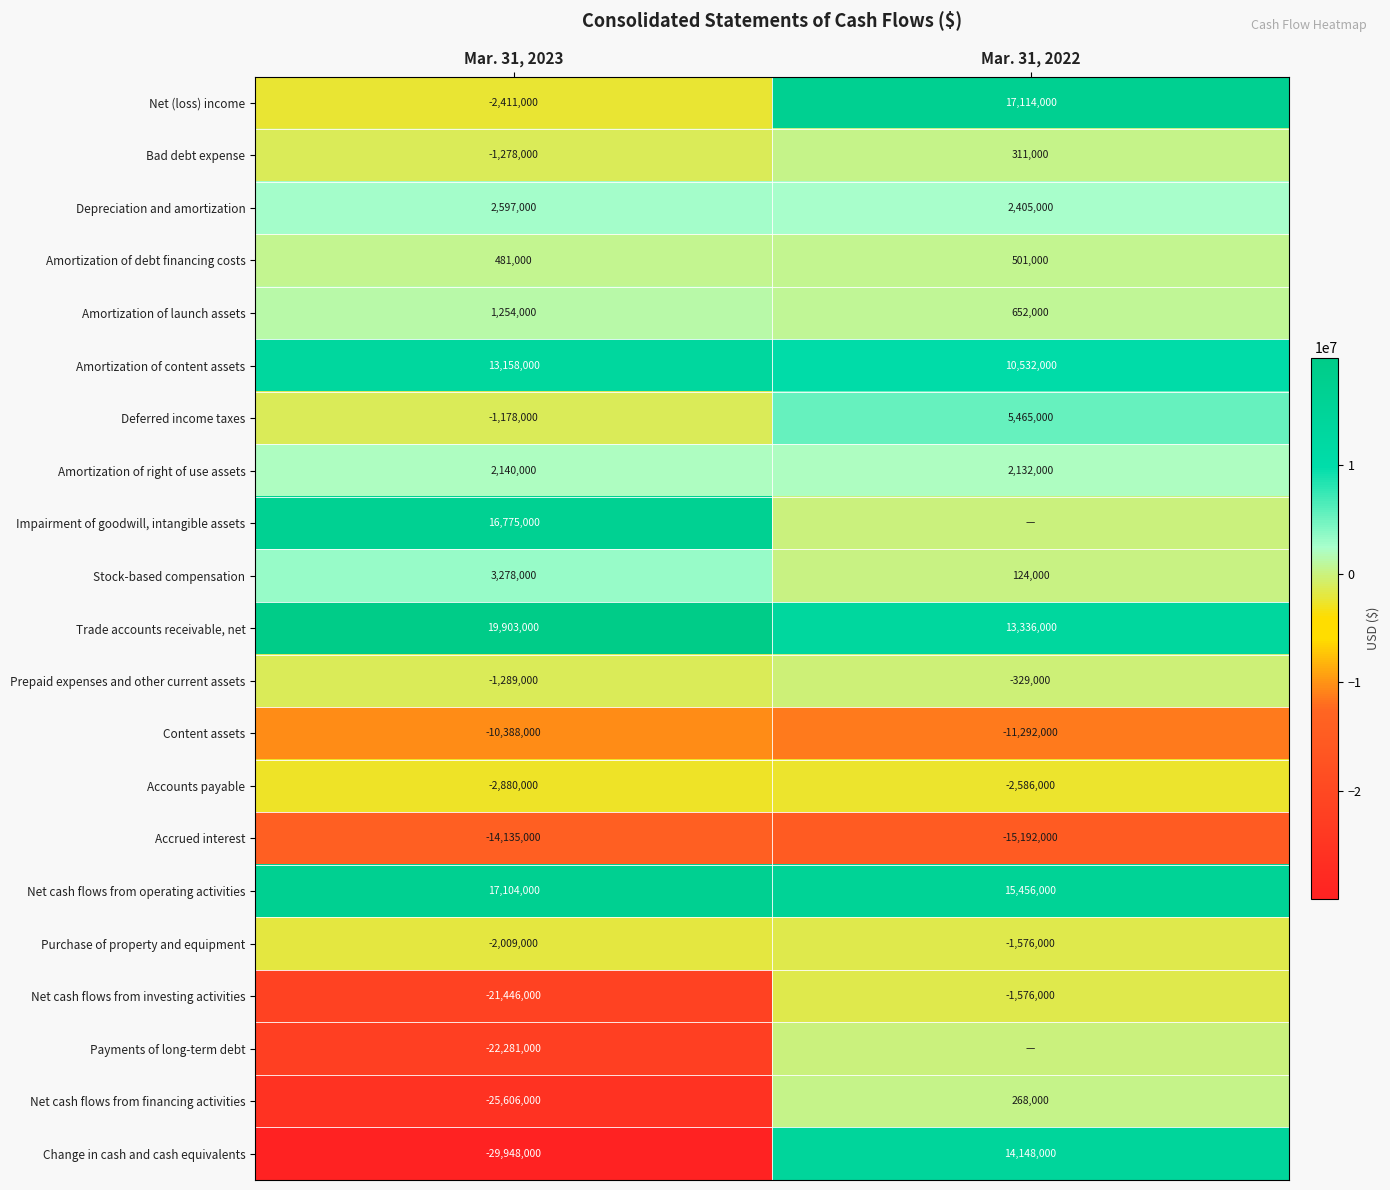

Which has a higher value, Mar. 31, 2023 or Mar. 31, 2022?

Mar. 31, 2022